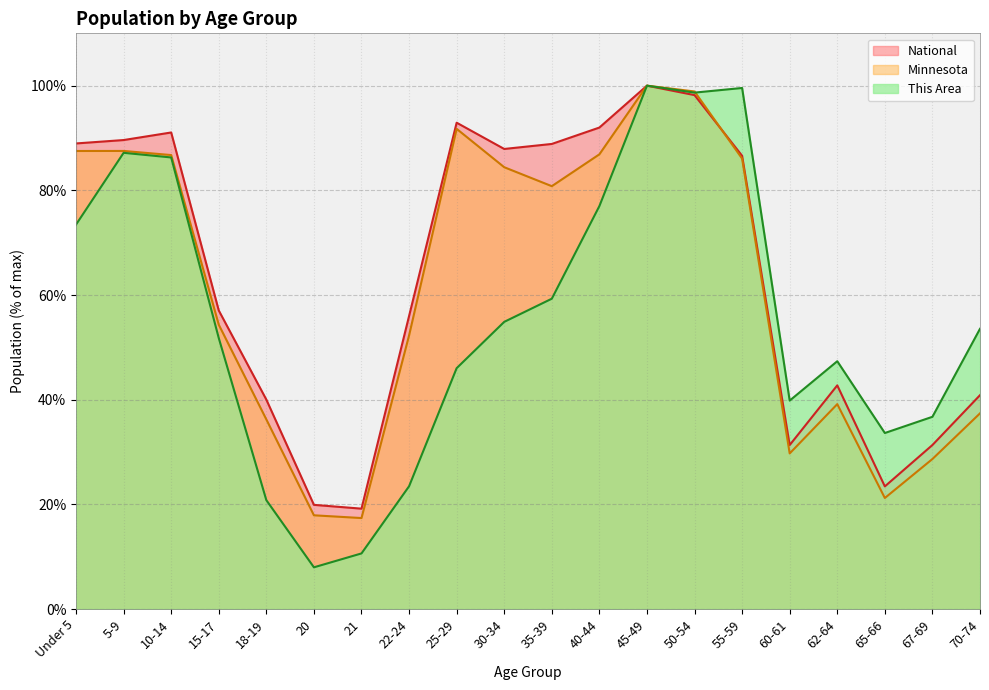

What is the difference between the This Area values at 50-54 and 65-66?

65.0